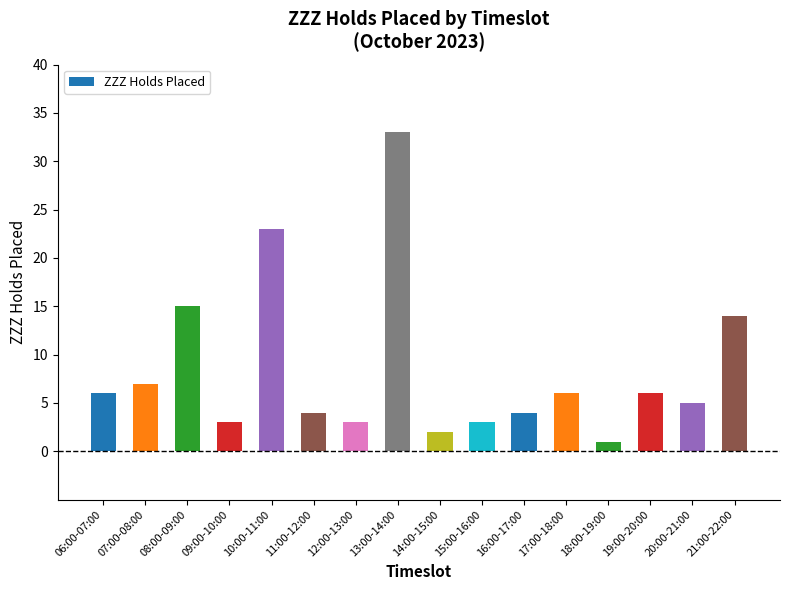

Which category has the lowest value across all series?

18:00-19:00